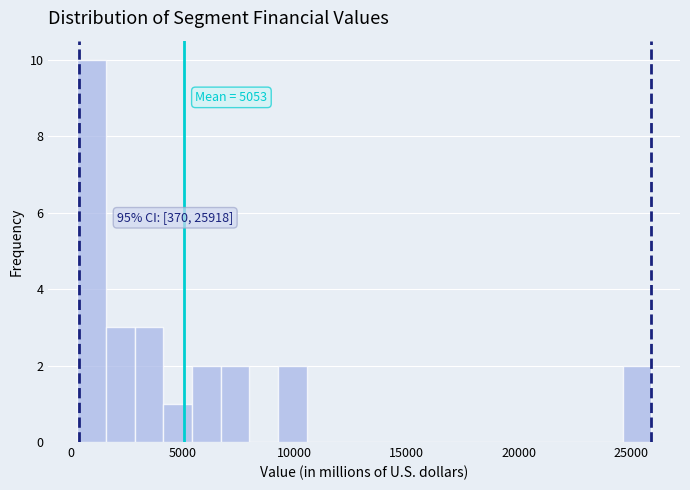

Around what value on the x-axis is the tallest bar? Give the approximate position of its centre, as read against the axis.

1000